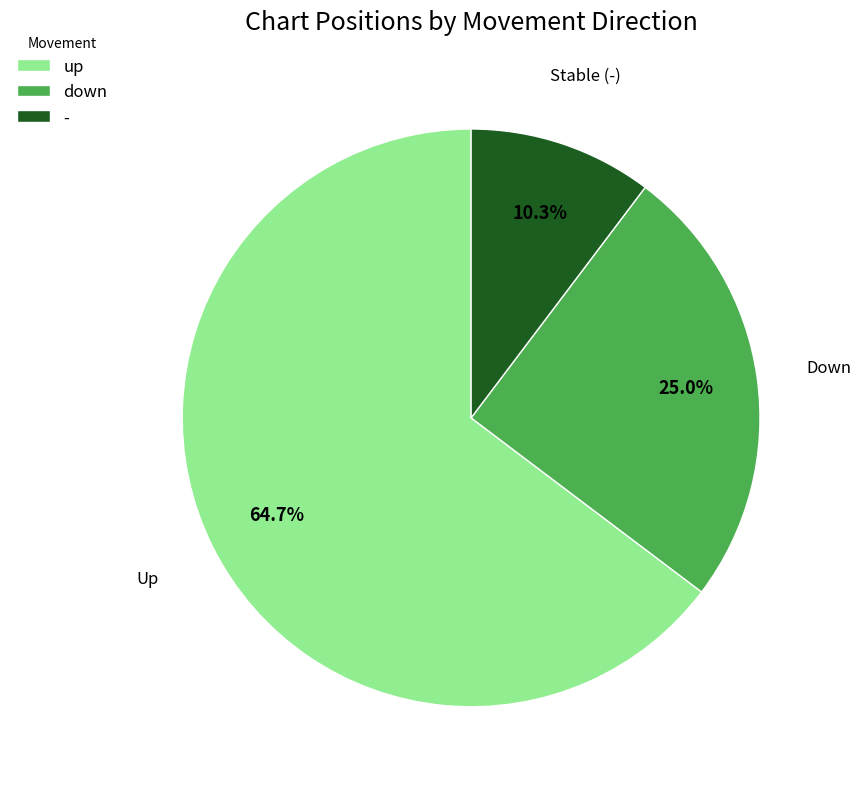

What percentage is the down slice, to the nearest percent?

25%